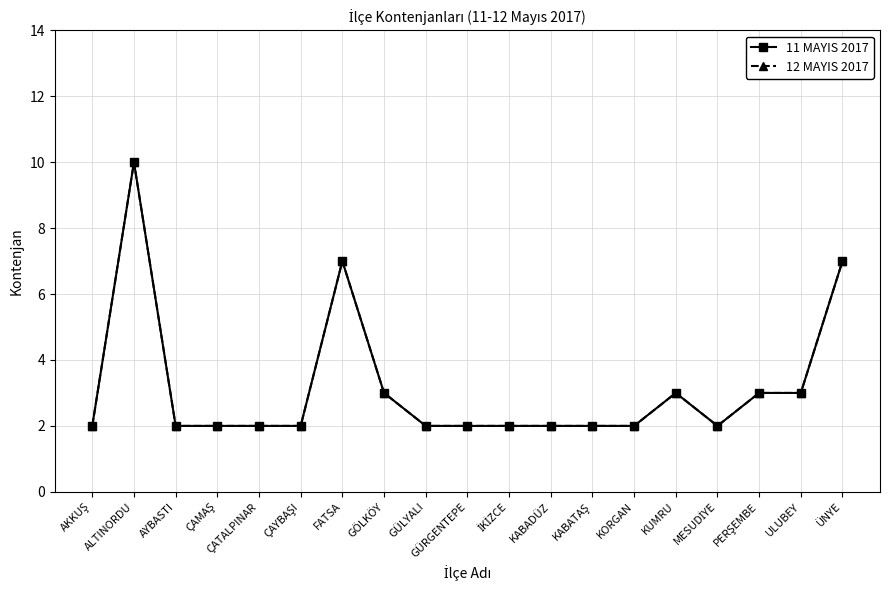

The 11 MAYIS 2017 series shows 7 at FATSA. True or false?

True